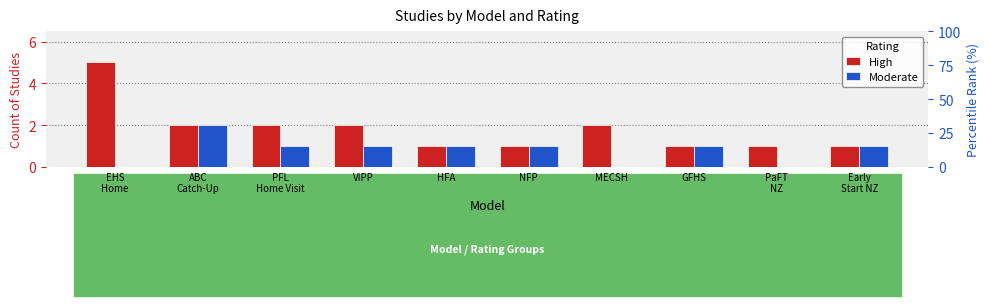

How many bars are there in each group?

2